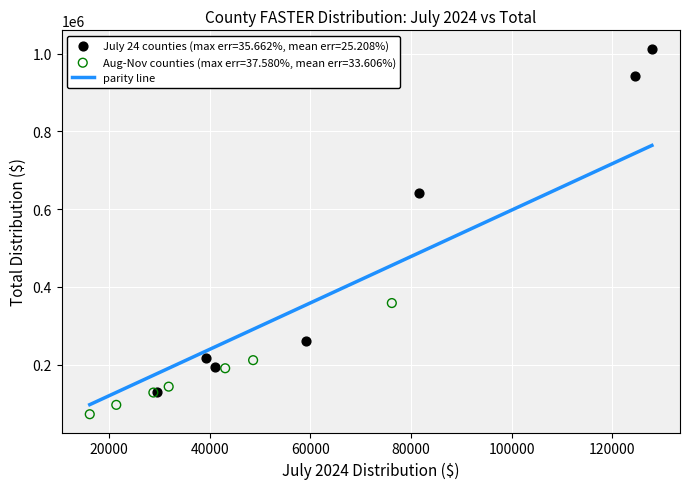

Which series has the largest Y range (max minus min)?

July 24 counties (max err=35.662%, mean err=25.208%)